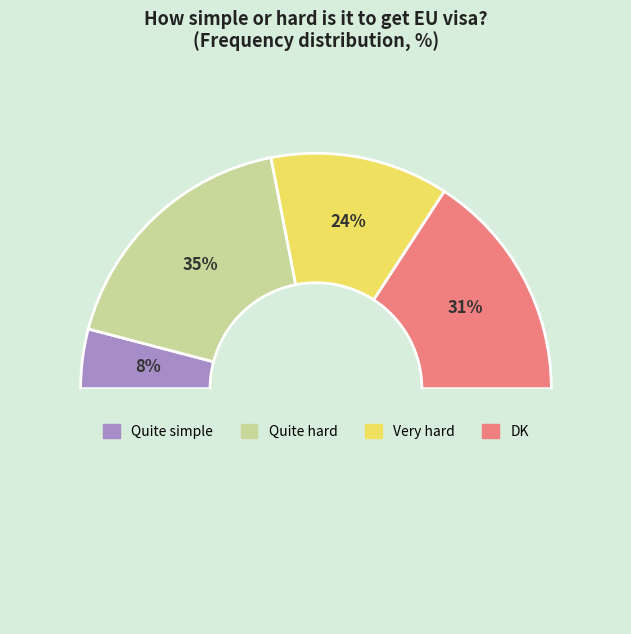

Is there a majority slice in this chart?

No